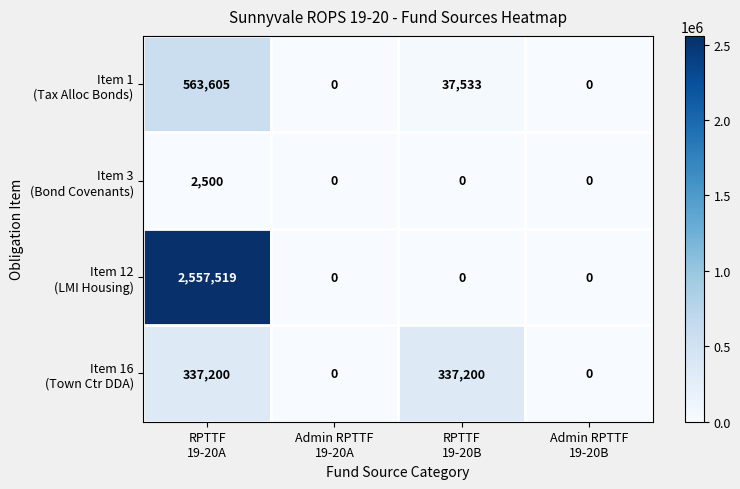

What is the greatest value displayed?

2557519